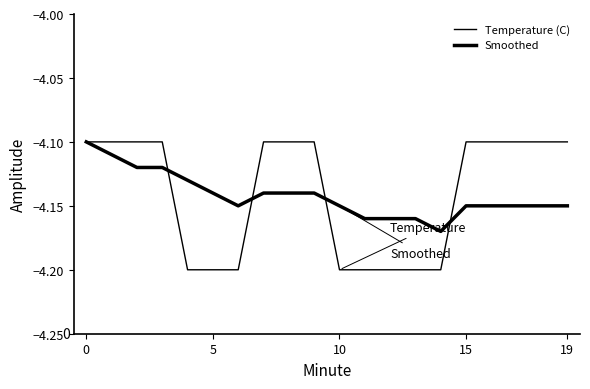

Is this an area chart (filled region under the line)?

No